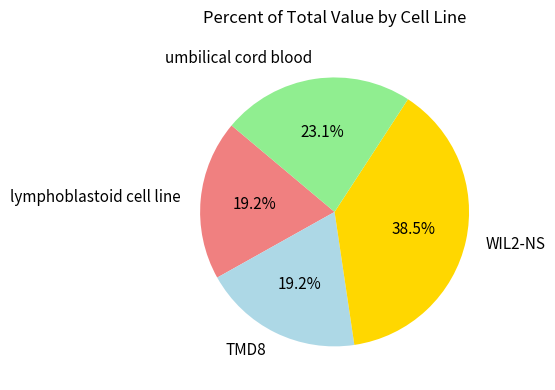

To the nearest percent, what portion does umbilical cord blood represent?

23%